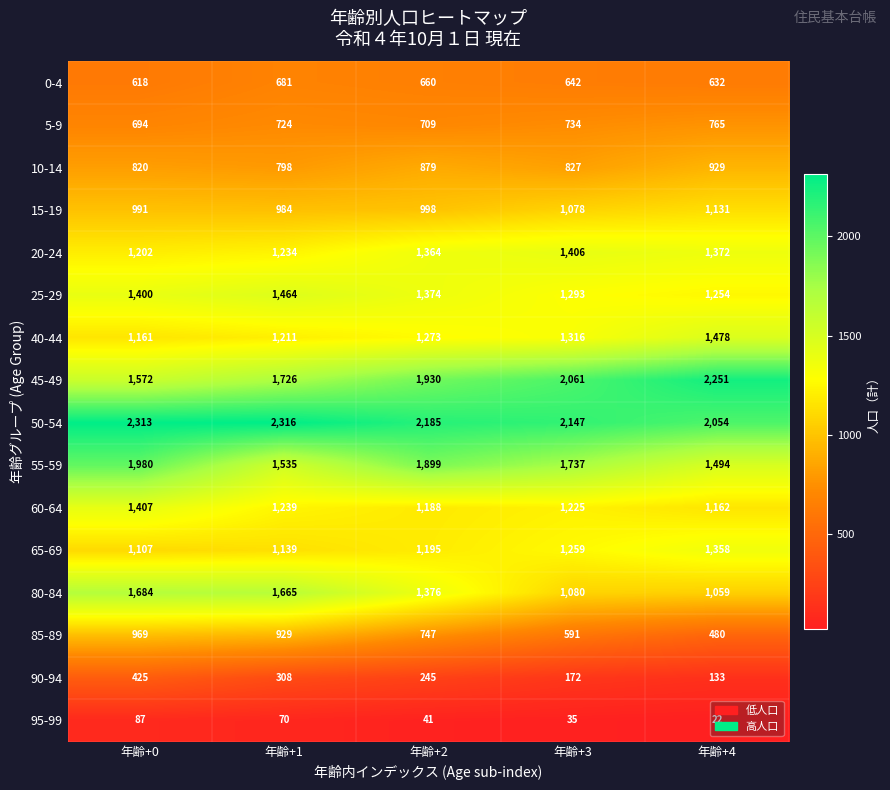

Which label corresponds to the smallest value in the chart?

年齢+4